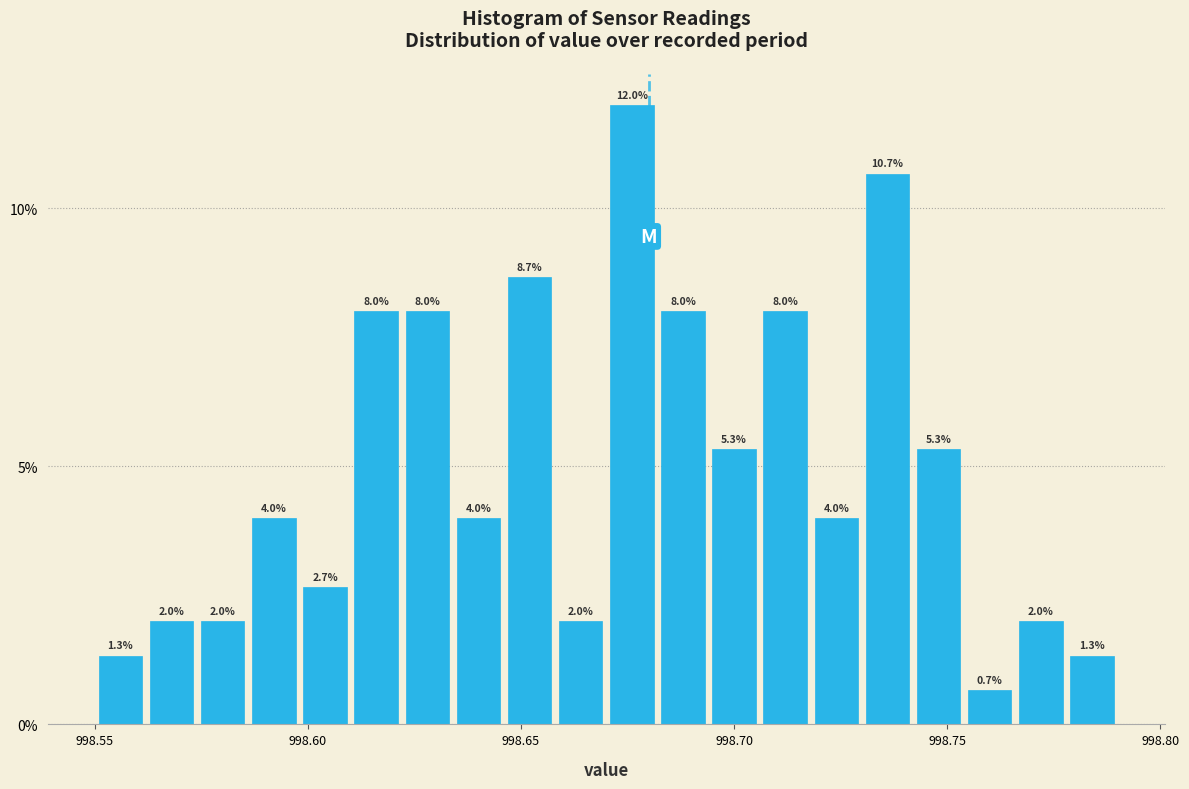

Read against the x-axis, roughly where is the centre of the tallest bar?

998.675